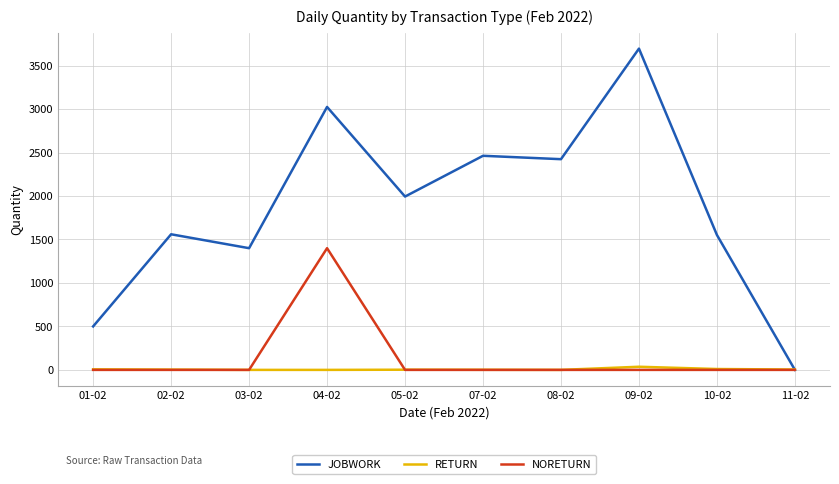

How many lines are shown in the chart?

3